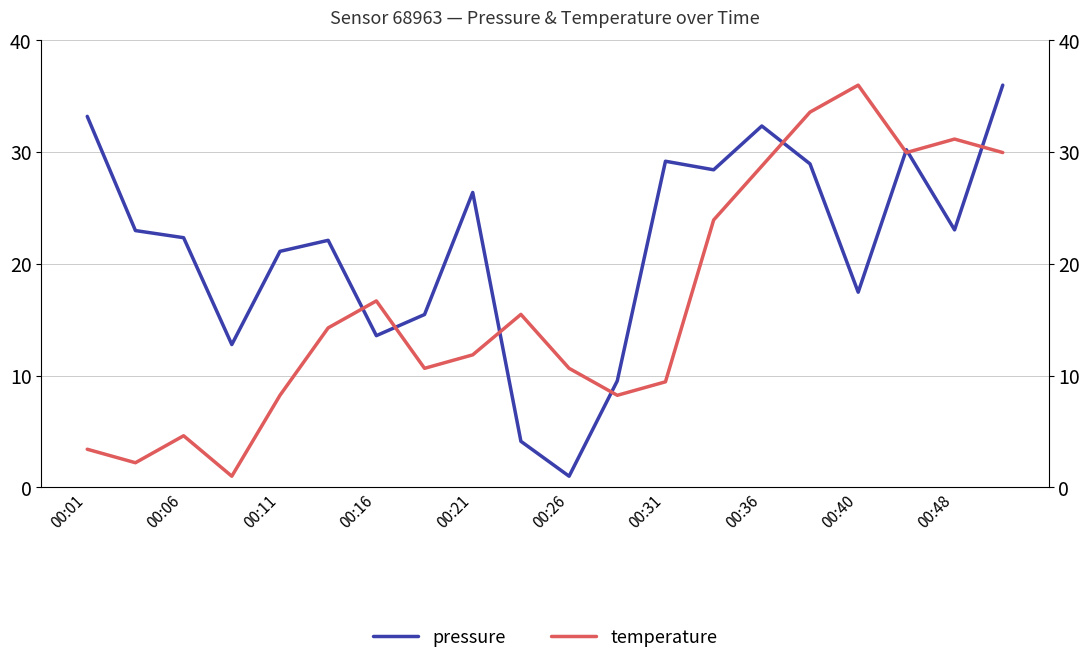

Is it true that pressure equals 14.9 at 00:36?

False